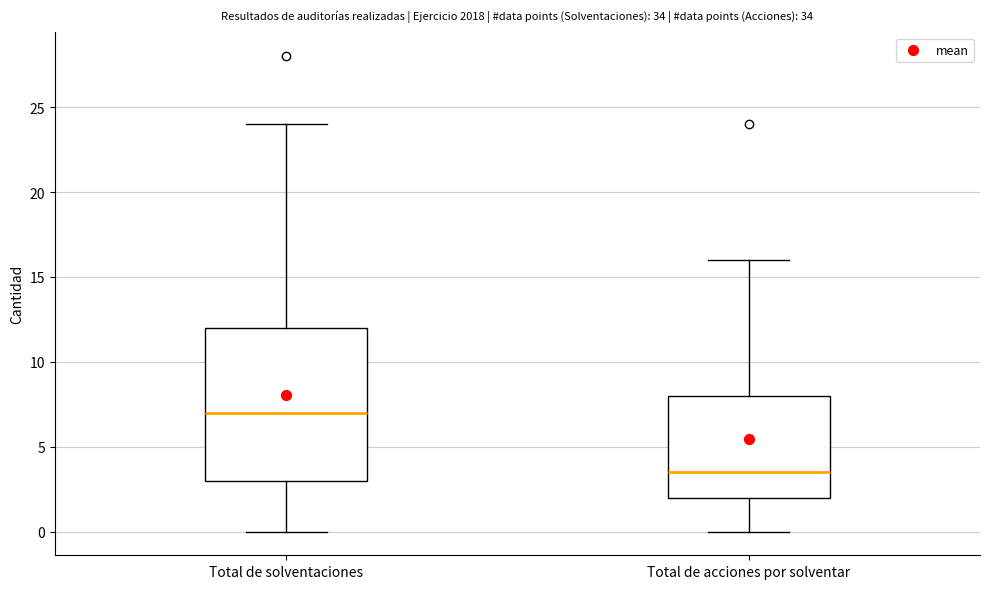

Reading left to right, transcribe this box plot: for each box, give where its median line is, the range the box spans, and where its two whiskers end, as read against the y-axis. The values are not printed on the chart, so give them approximately, as read against the axis.

Total de solventaciones: median 7.0, box 3.0 to 12.0, whiskers 0.0 to 24.0
Total de acciones por solventar: median 3.5, box 2.0 to 8.0, whiskers 0.0 to 16.0